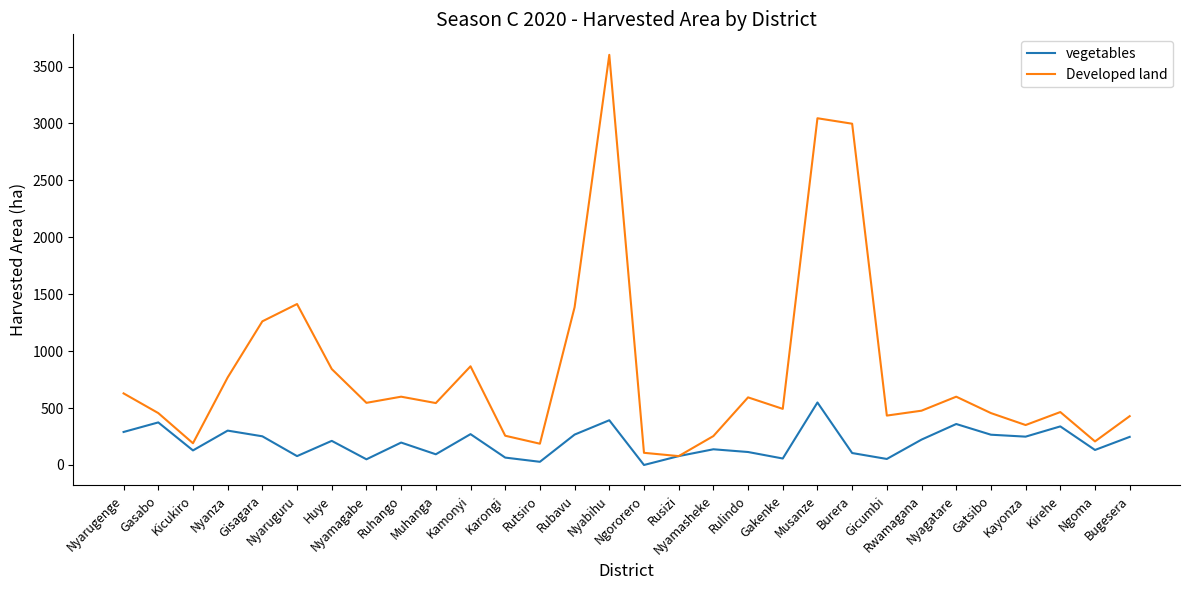

What is the maximum value for Developed land?

3603